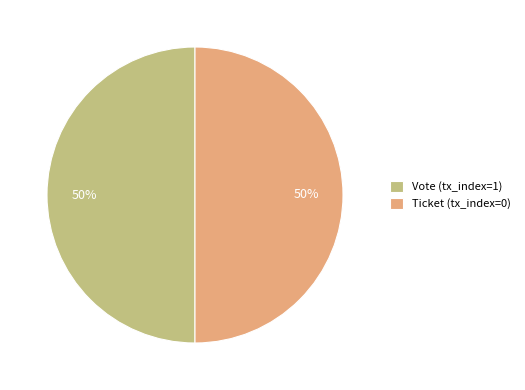

Count the number of slices in the pie.

2